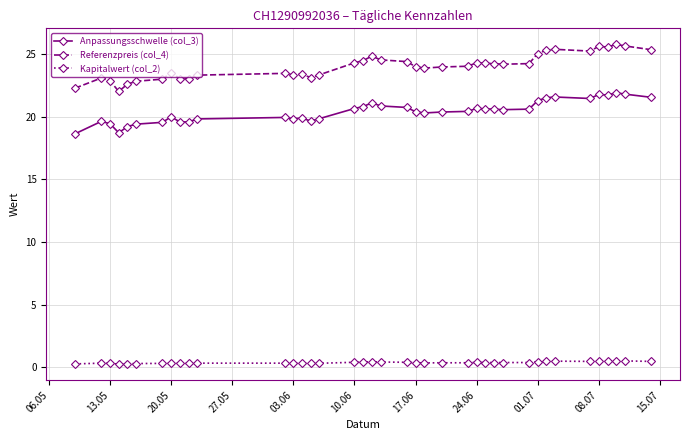

What is the value of the Referenzpreis (col_4) point at the 17th from the left?

24.3